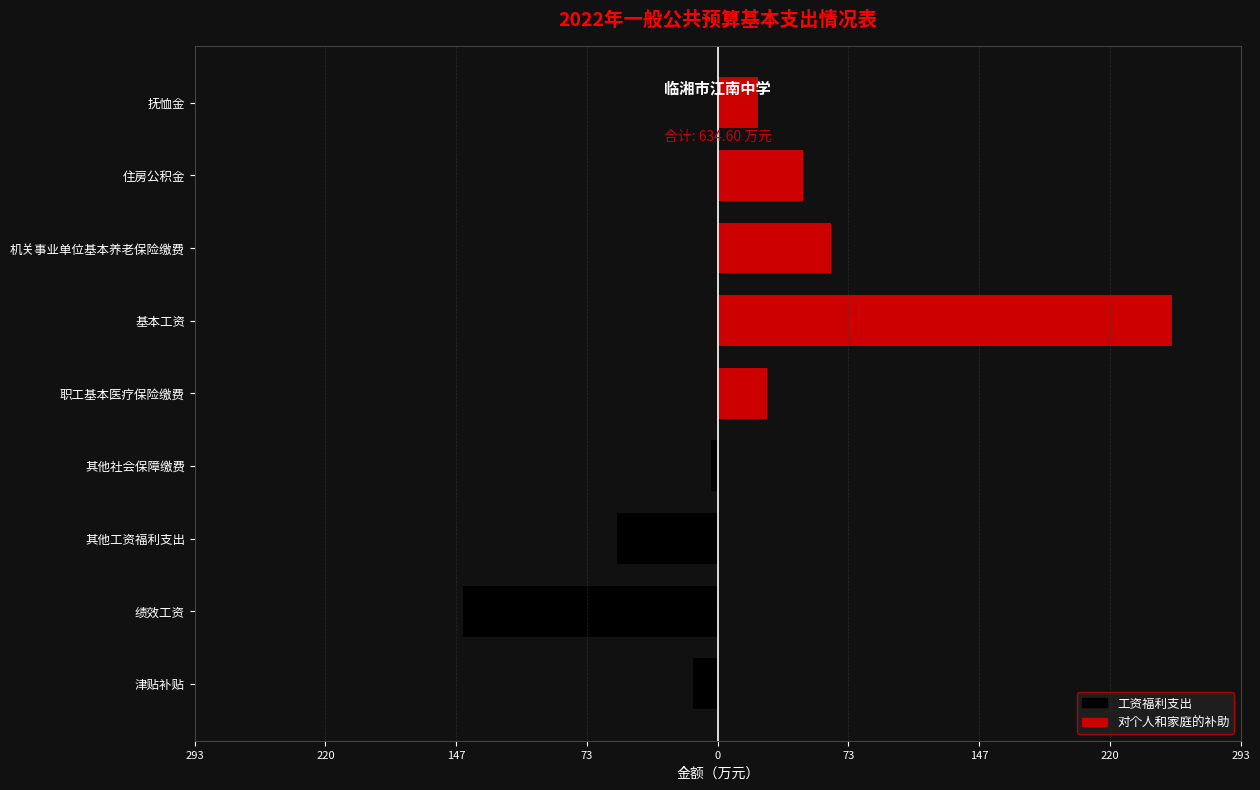

Is it true that the value at 绩效工资 is 143.0?

True